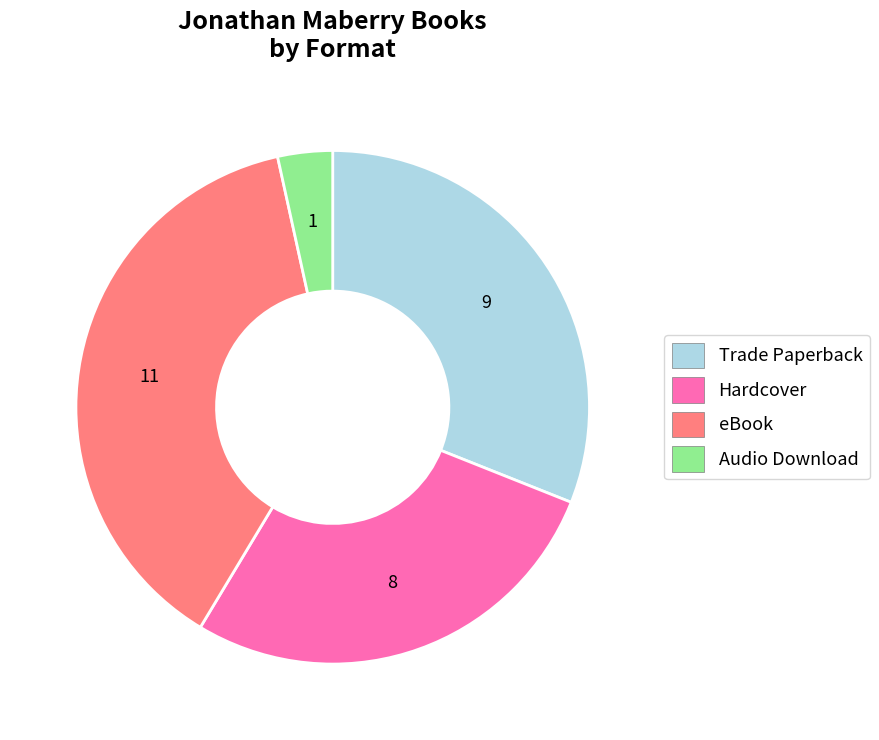

The Audio Download slice represents 3% of the pie. True or false?

True